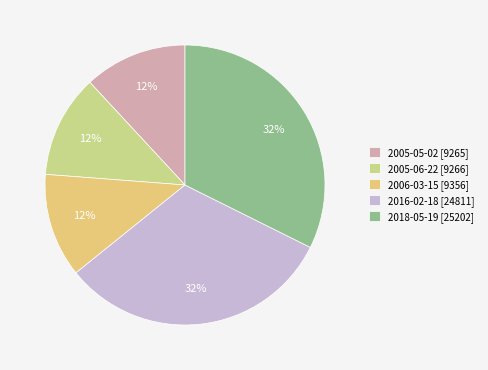

How many segments does this pie chart have?

5